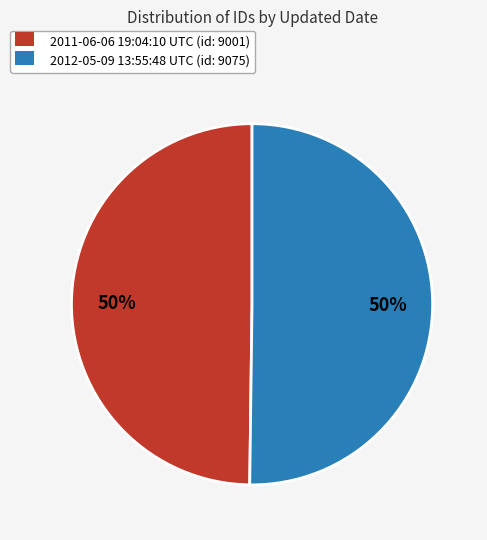

What percentage is the 2012-05-09 slice, to the nearest percent?

50%